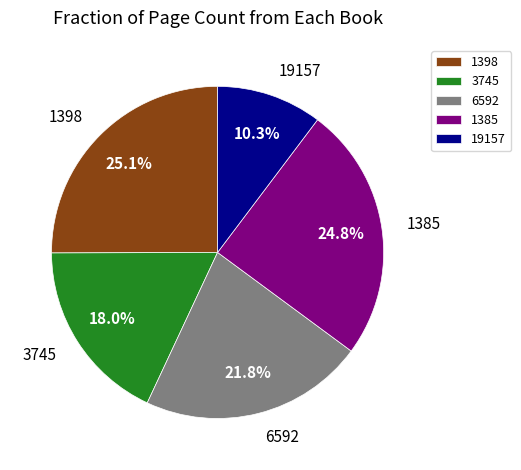

To the nearest percent, what percentage of the pie is 19157?

10%